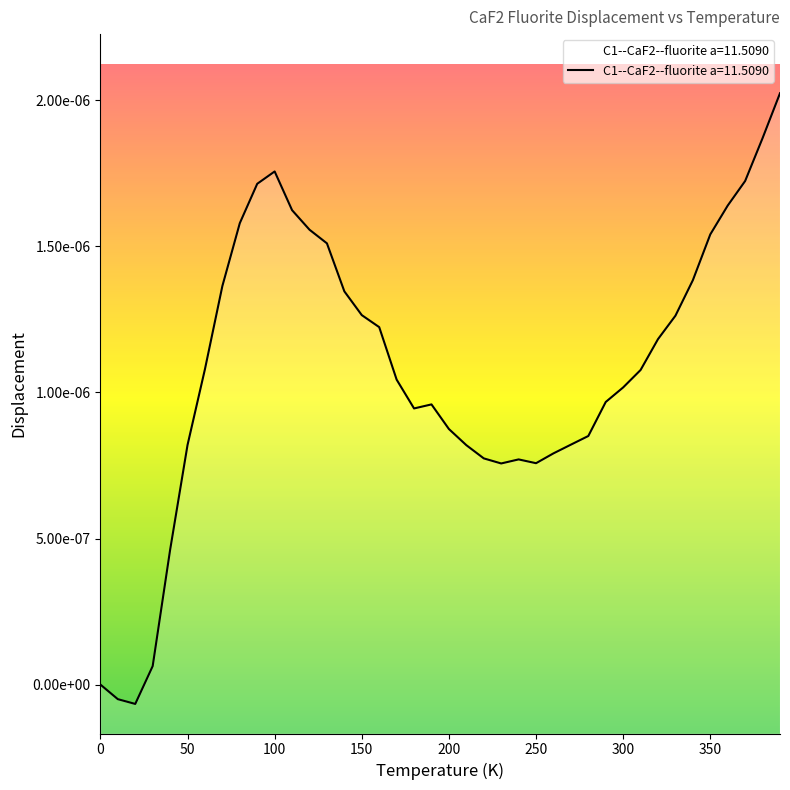

Does the chart display data point markers on the line(s)?

No